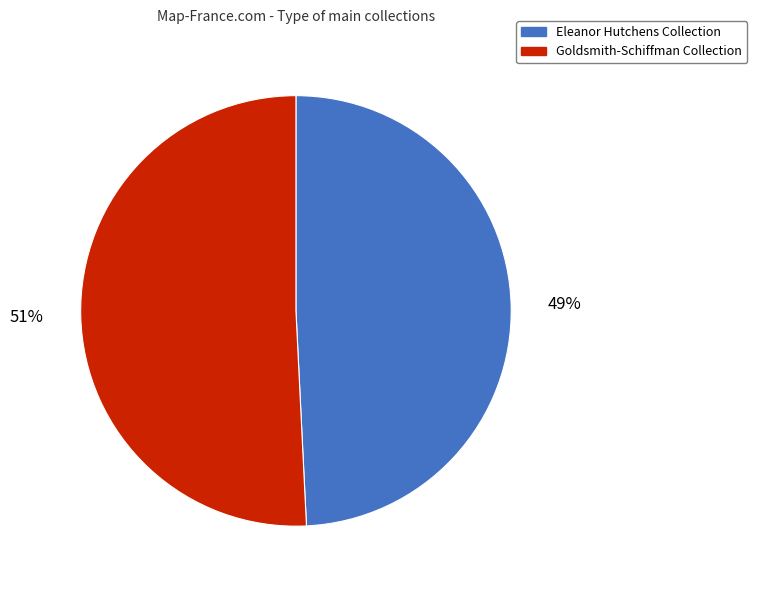

Is it true that Eleanor Hutchens Collection is 49% of the pie?

True